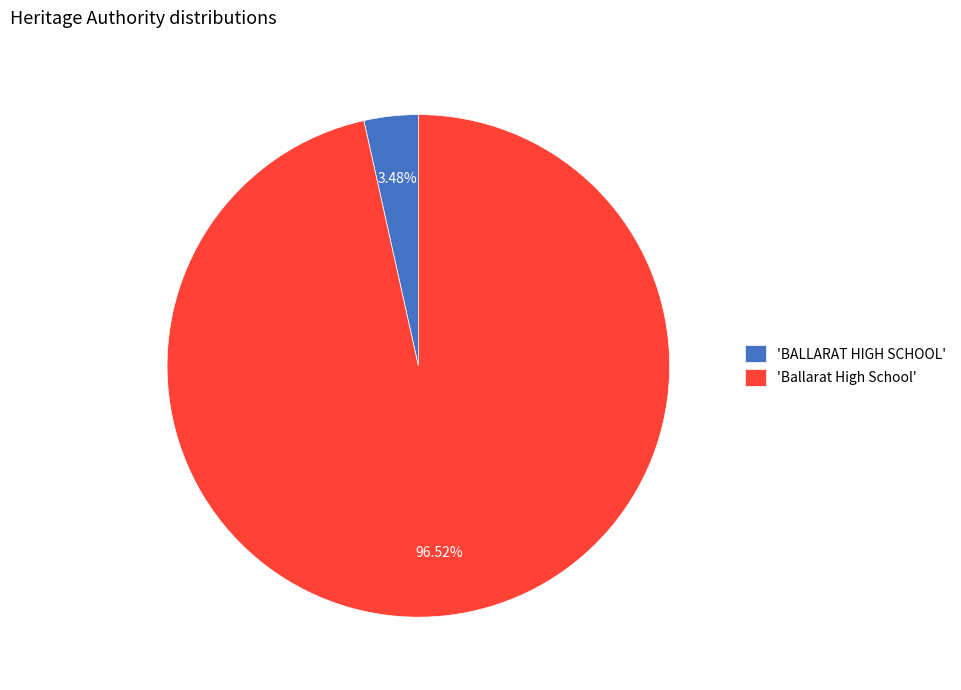

Does any single category account for the majority?

Yes